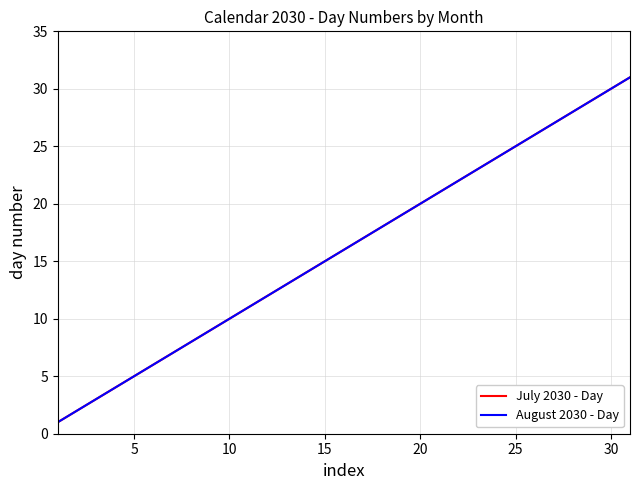

Which series has the largest range (max minus min)?

July 2030 - Day